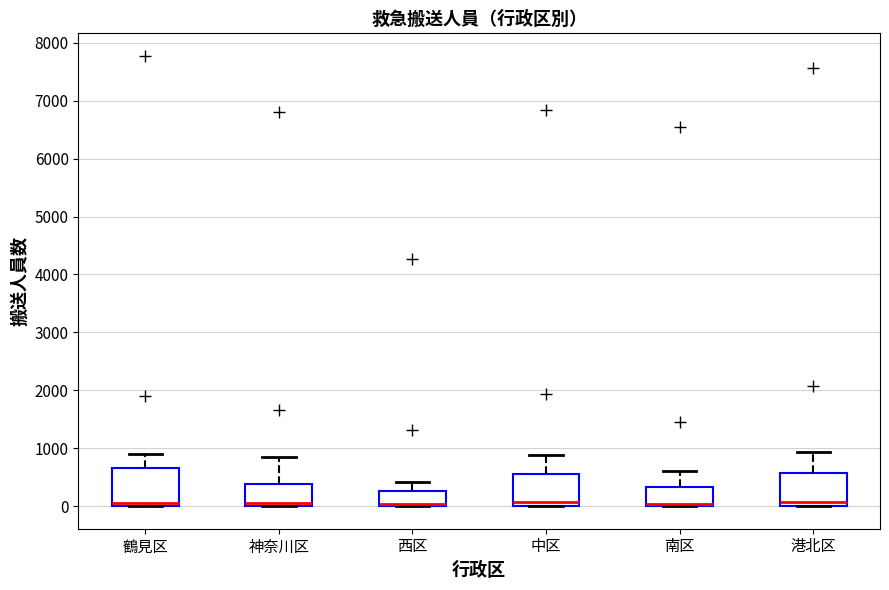

Where does the upper whisker of the box for 南区 end on the y-axis? The values are not printed on the chart, so give them approximately, as read against the axis.

600